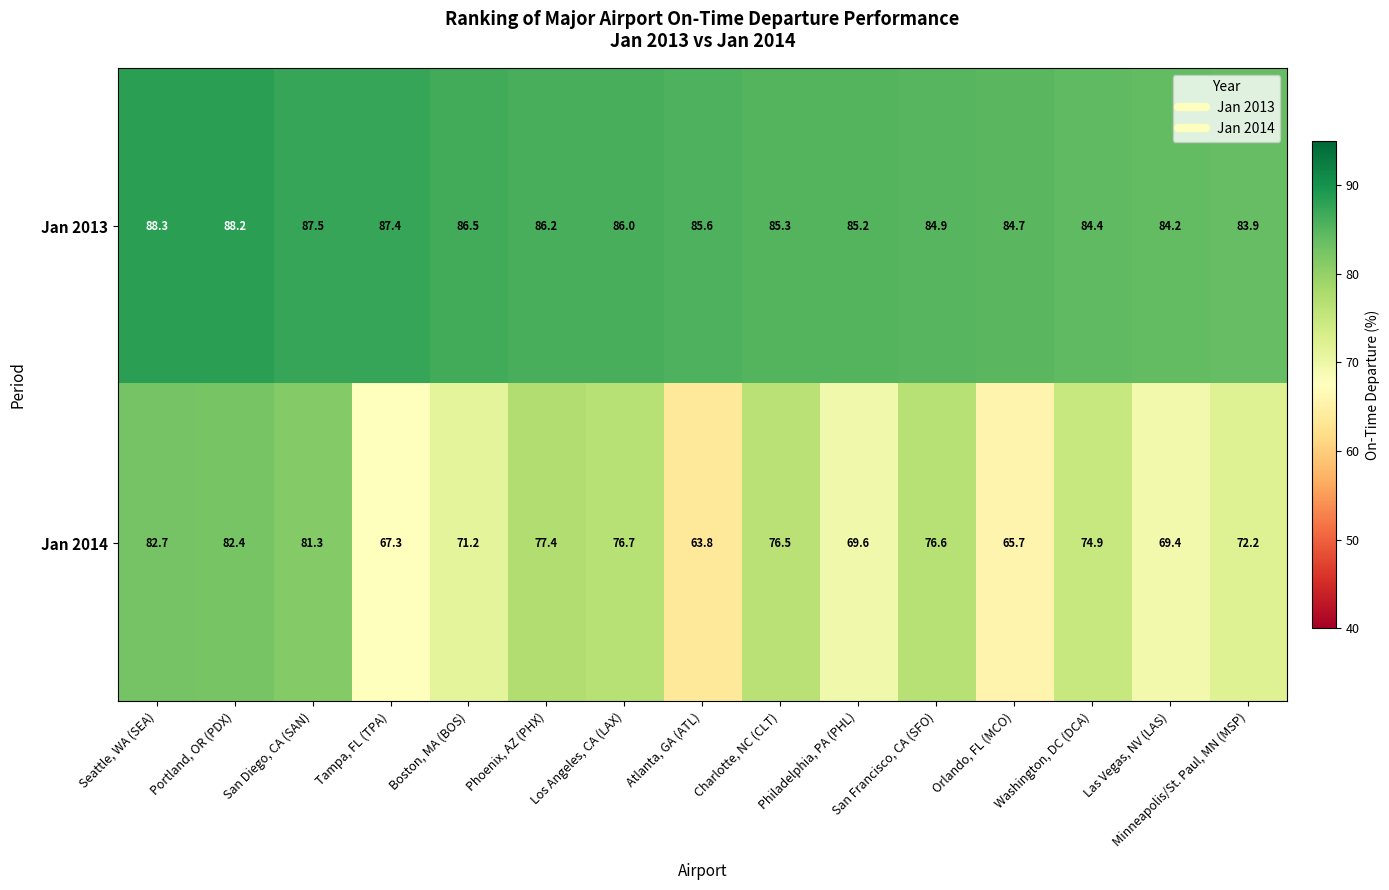

What is the lowest value of the Jan 2014 series?

63.8